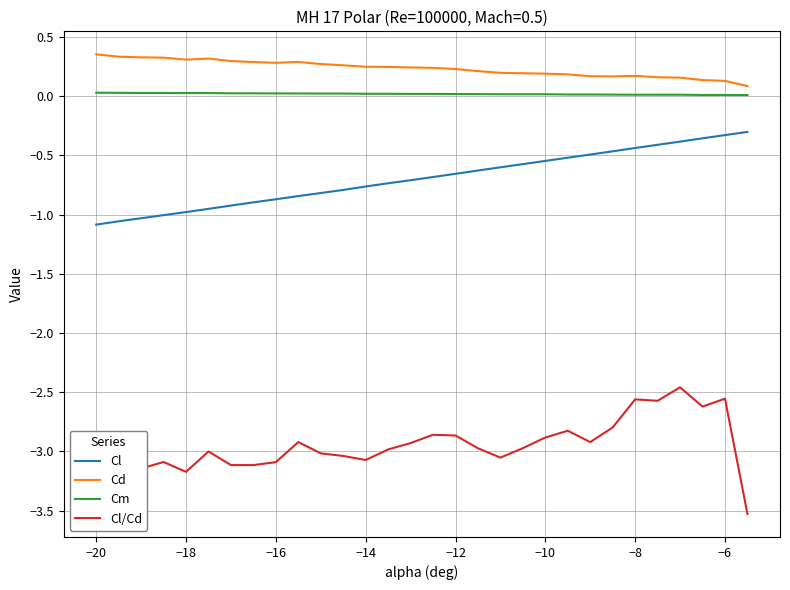

What is the difference between the maximum and minimum values in the Cd series?

0.3